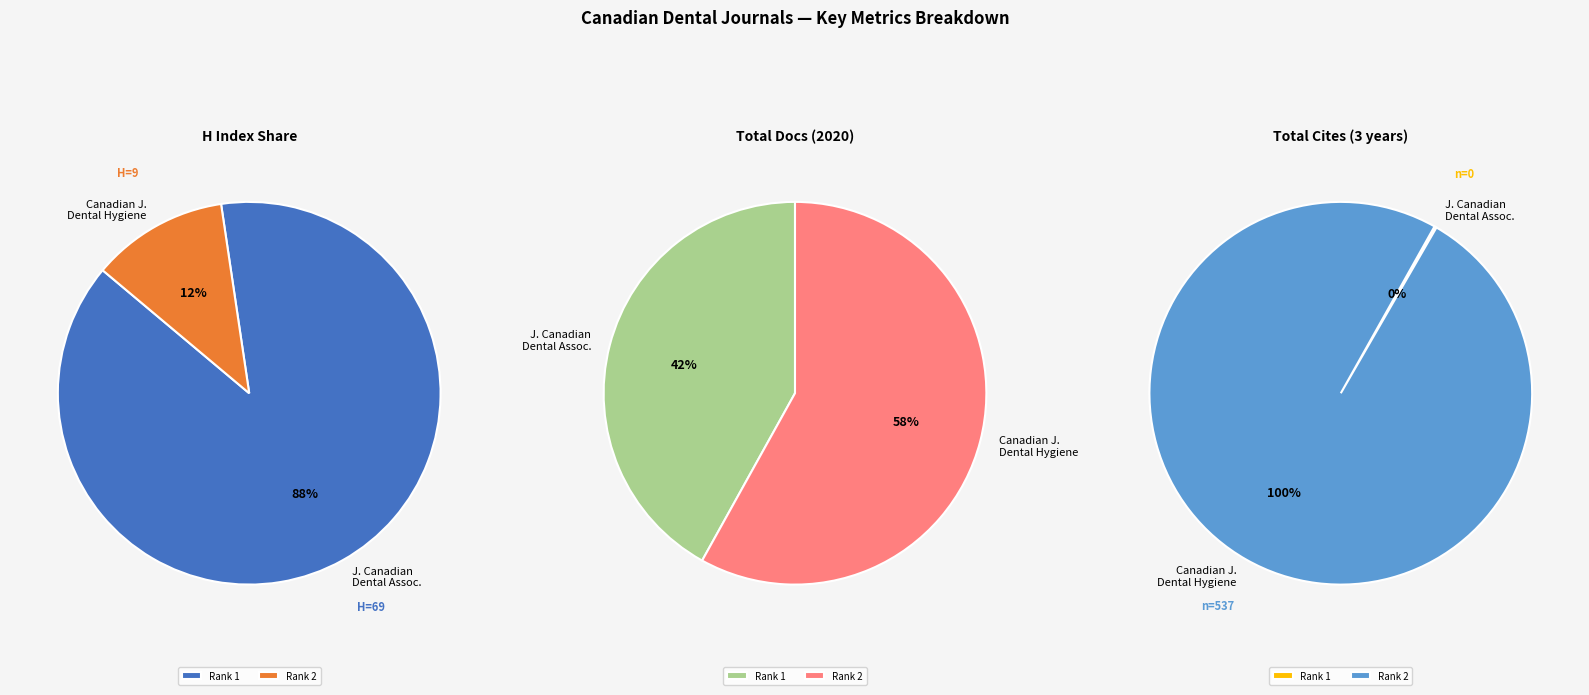

Is it true that Journal of the Canadian Dental Association is 83% of the pie?

False